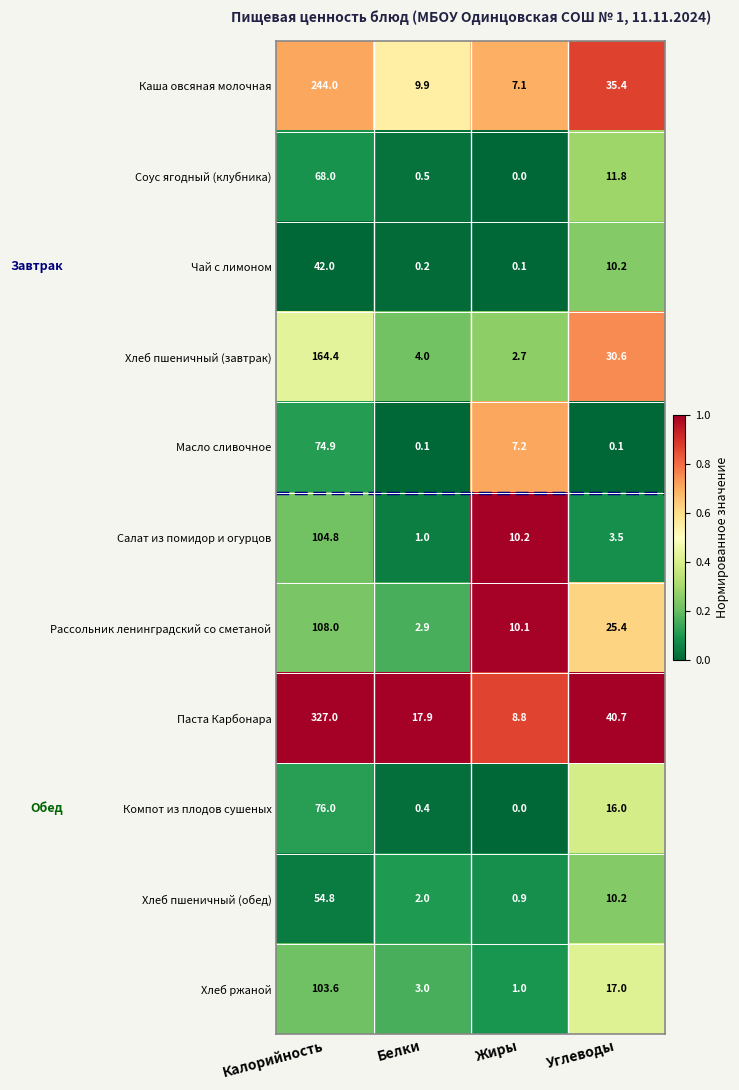

At which label is Хлеб пшеничный (обед) closest to 27?

Углеводы